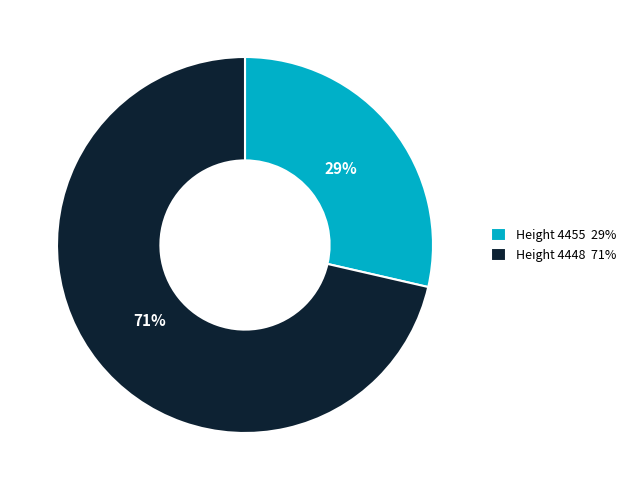

How many slices are in this pie chart?

2